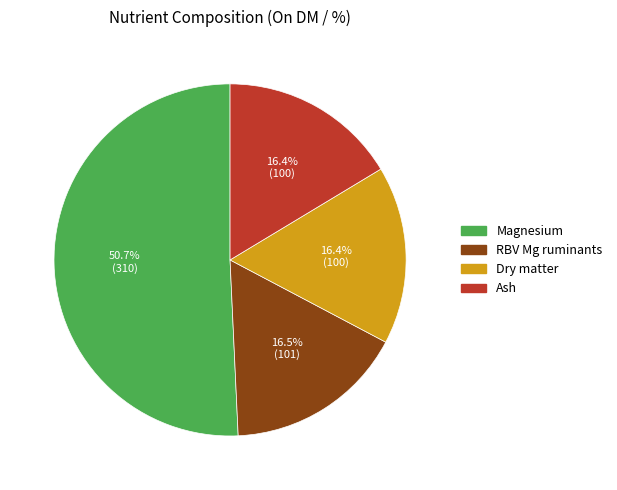

The Ash slice represents 28% of the pie. True or false?

False